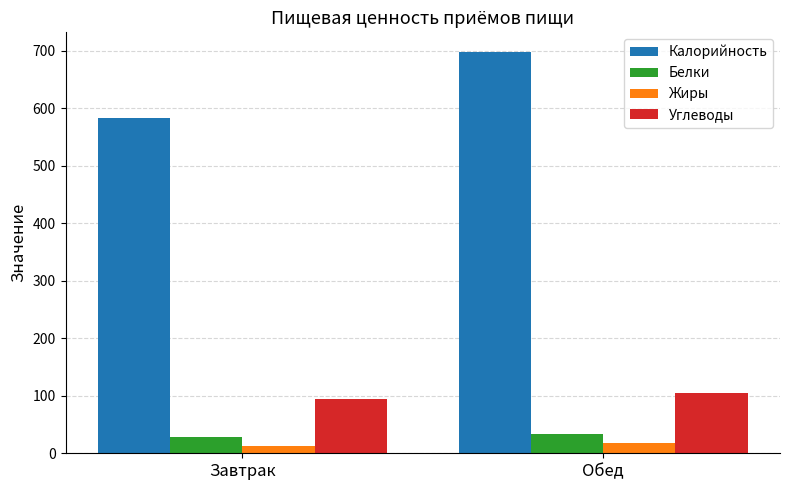

What is the total value across all series at Обед?

854